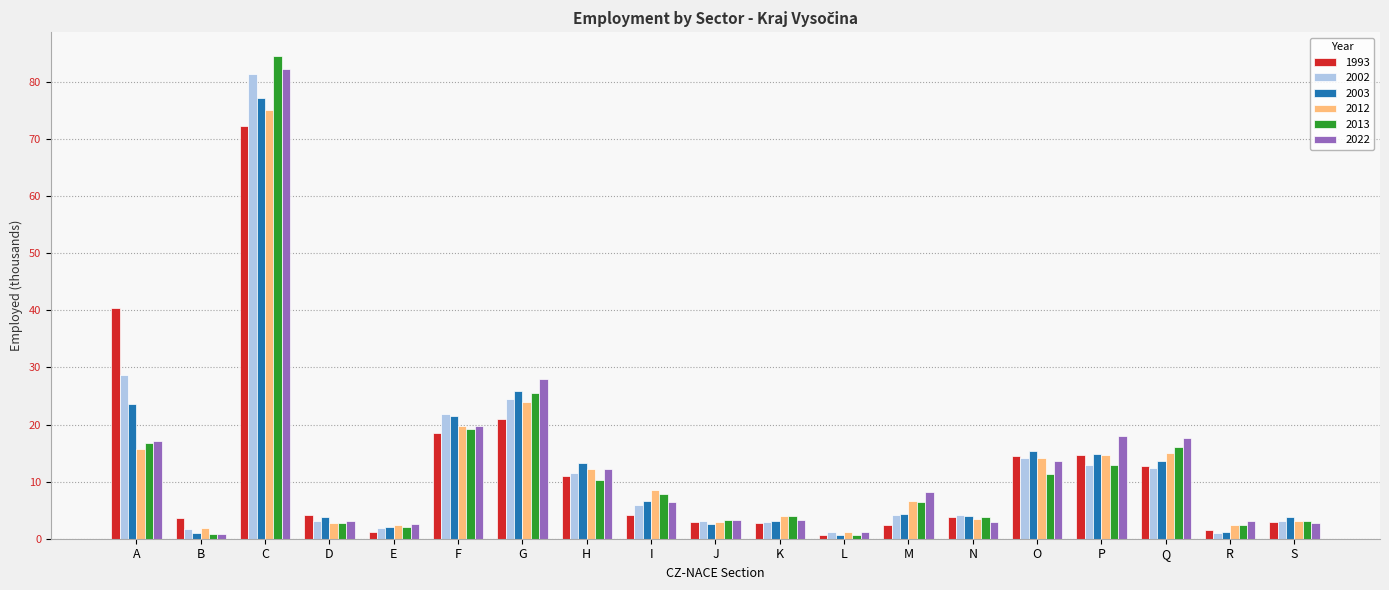

Which series has the largest range (max minus min)?

2013